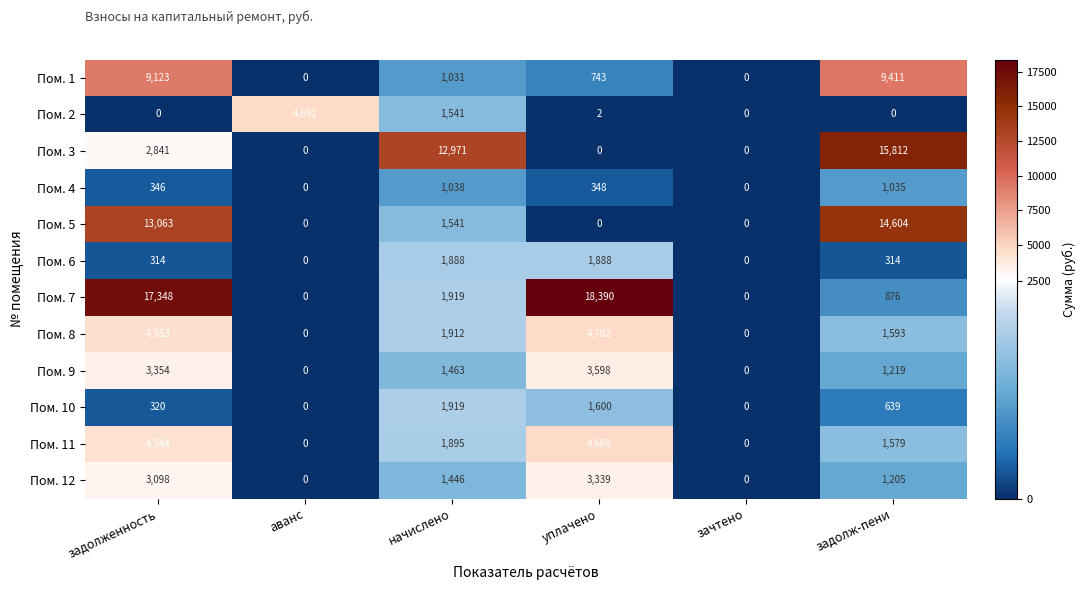

Which series has the widest spread of values?

Пом. 7